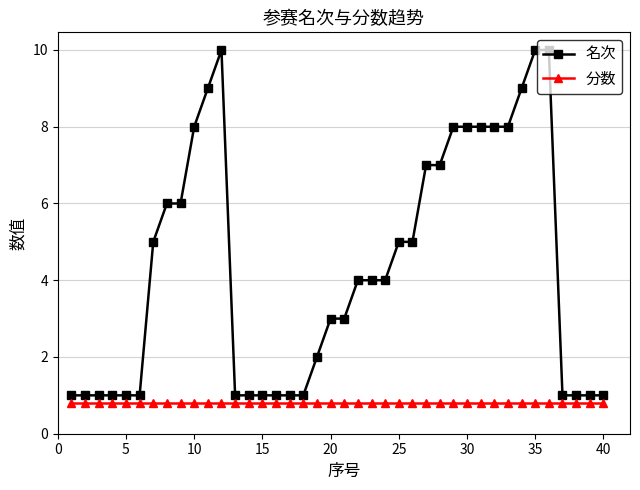

What is the value of the 分数 point at the 29th from the left?

0.8